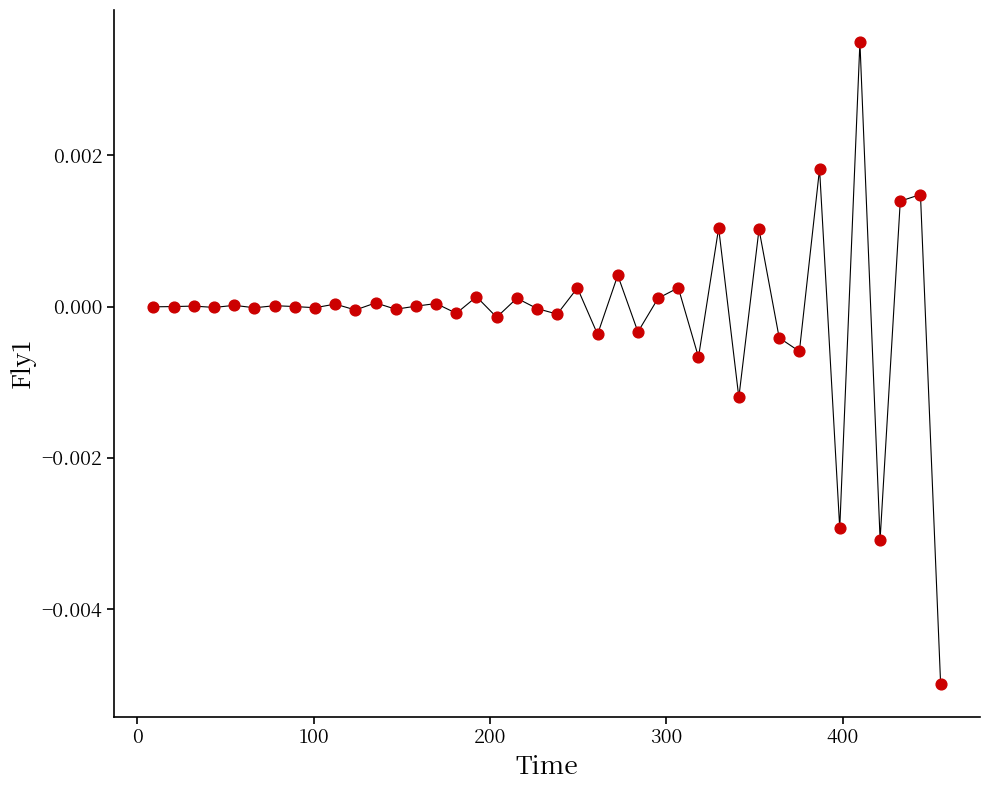

What is the range of X values (max minus min)?

446.5